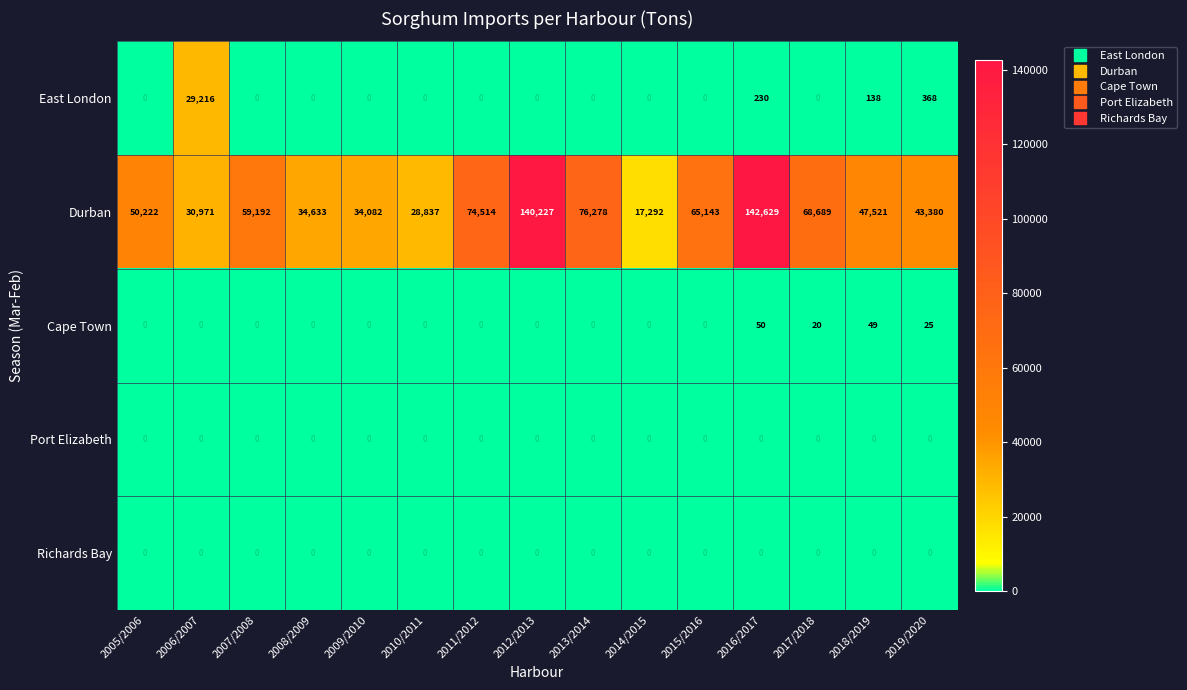

What is the approximate value of East London at 2018/2019, to the nearest 100?

100